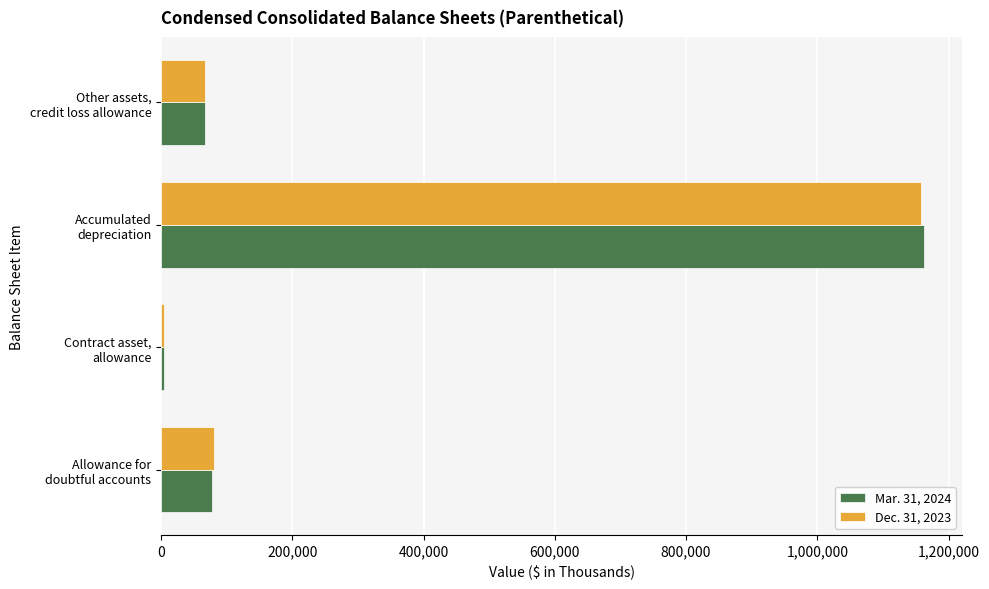

Rank the series by their maximum value, from highest to lowest.

Mar. 31, 2024, Dec. 31, 2023